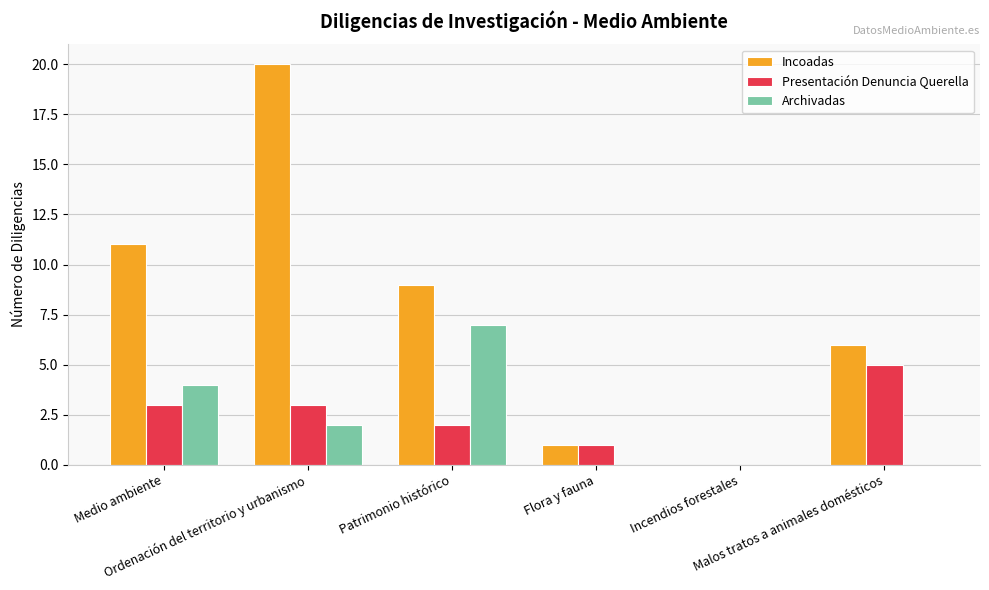

Which series has the largest total across all categories?

Incoadas